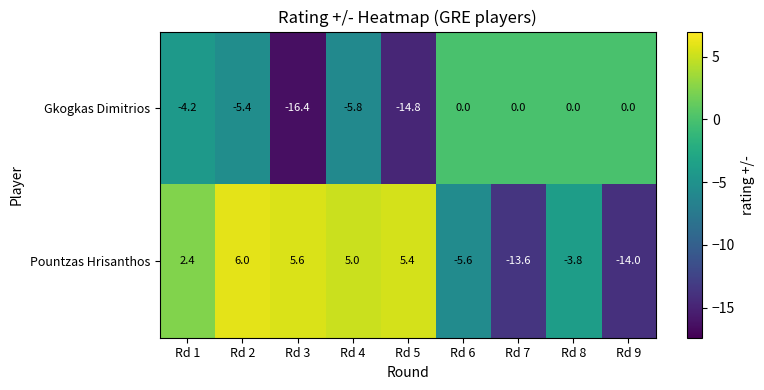

What is the minimum value for Gkogkas Dimitrios?

-16.4